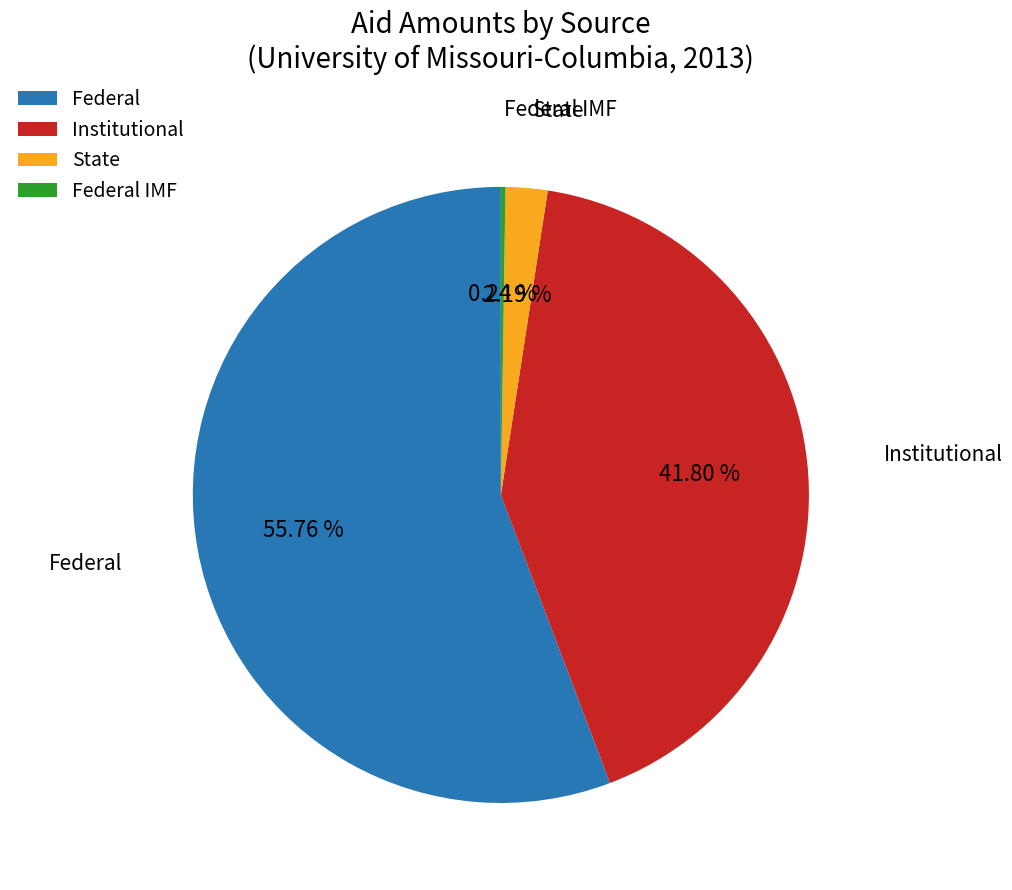

Which slice is the largest?

Federal